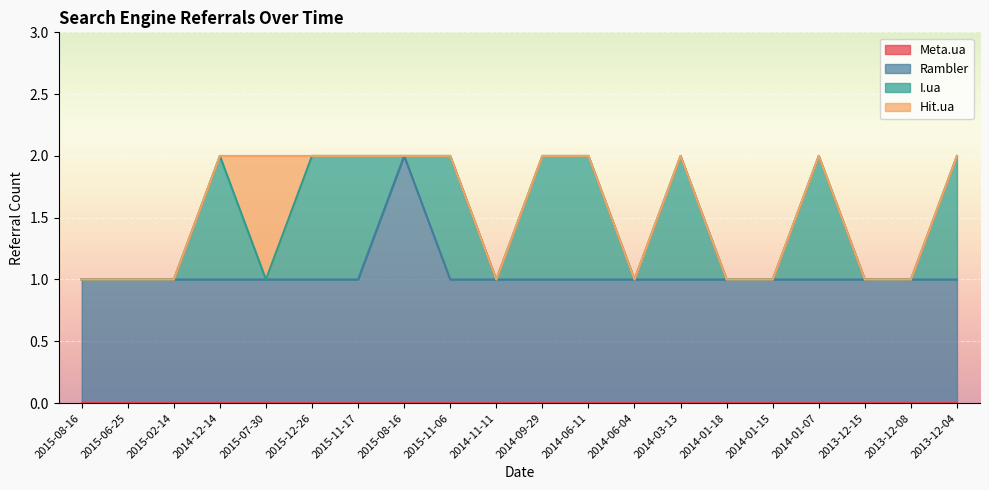

The value of I.ua at 2014-06-11 is 1. True or false?

True